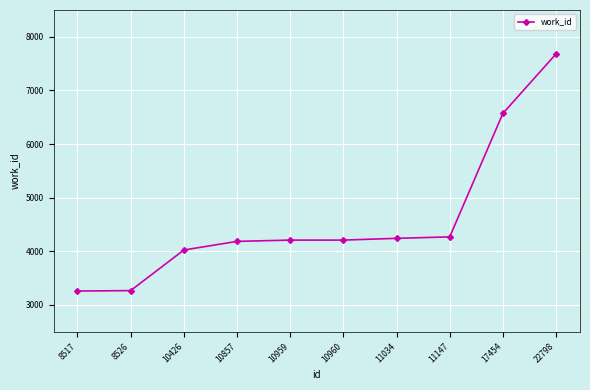

What is the value of the 10th point from the left?

7682